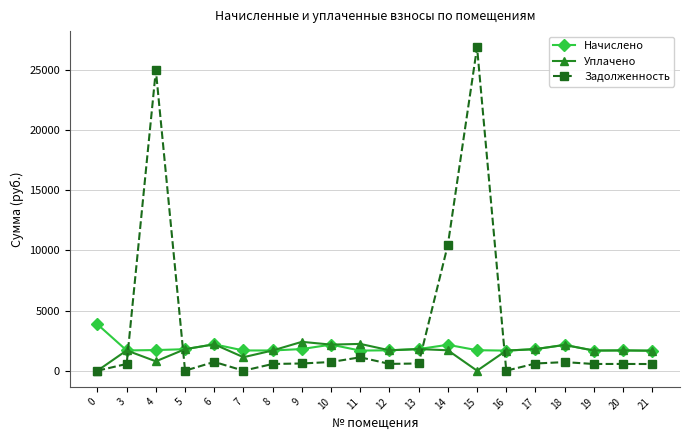

What is the spread (max minus min) of values at 7?

1681.3